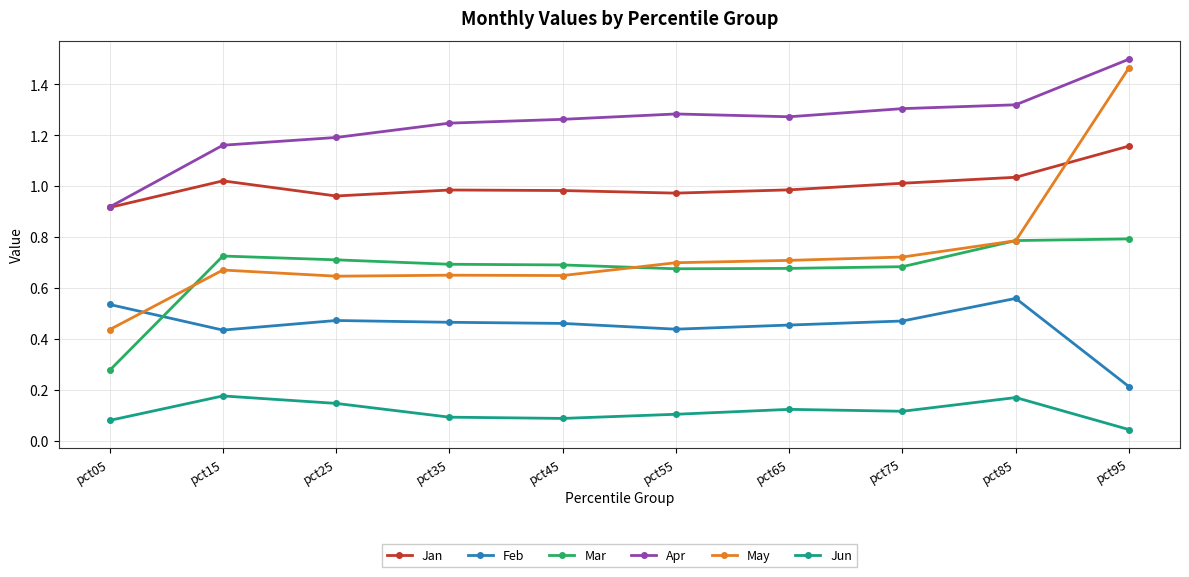

Is this an area chart (filled region under the line)?

No